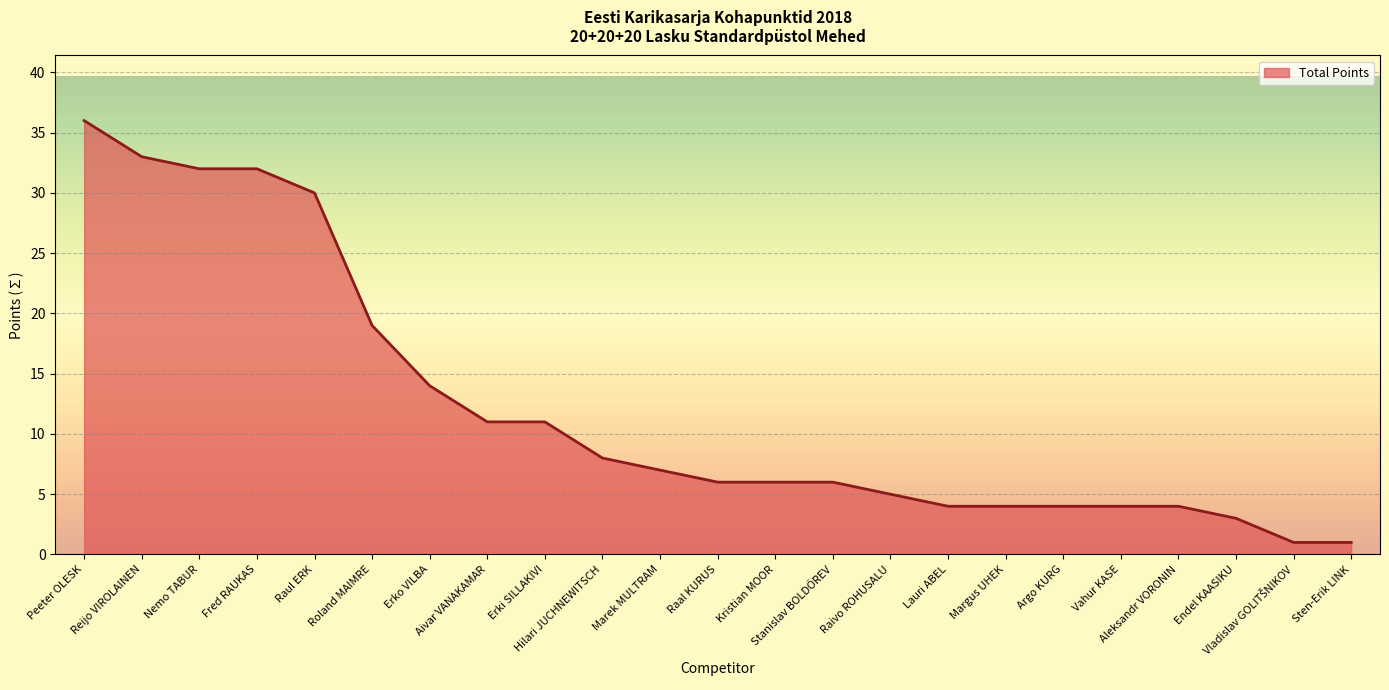

What is the maximum value shown in the chart?

36